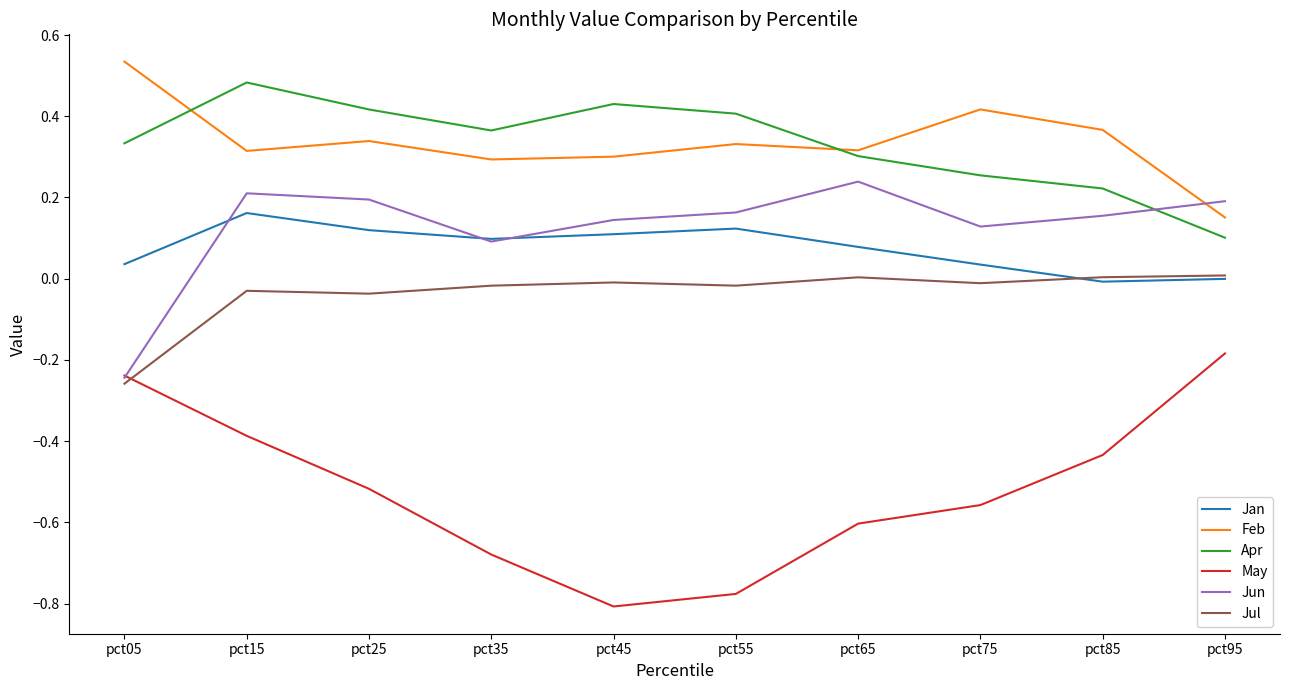

At which category is the sum across all series the highest?

pct15